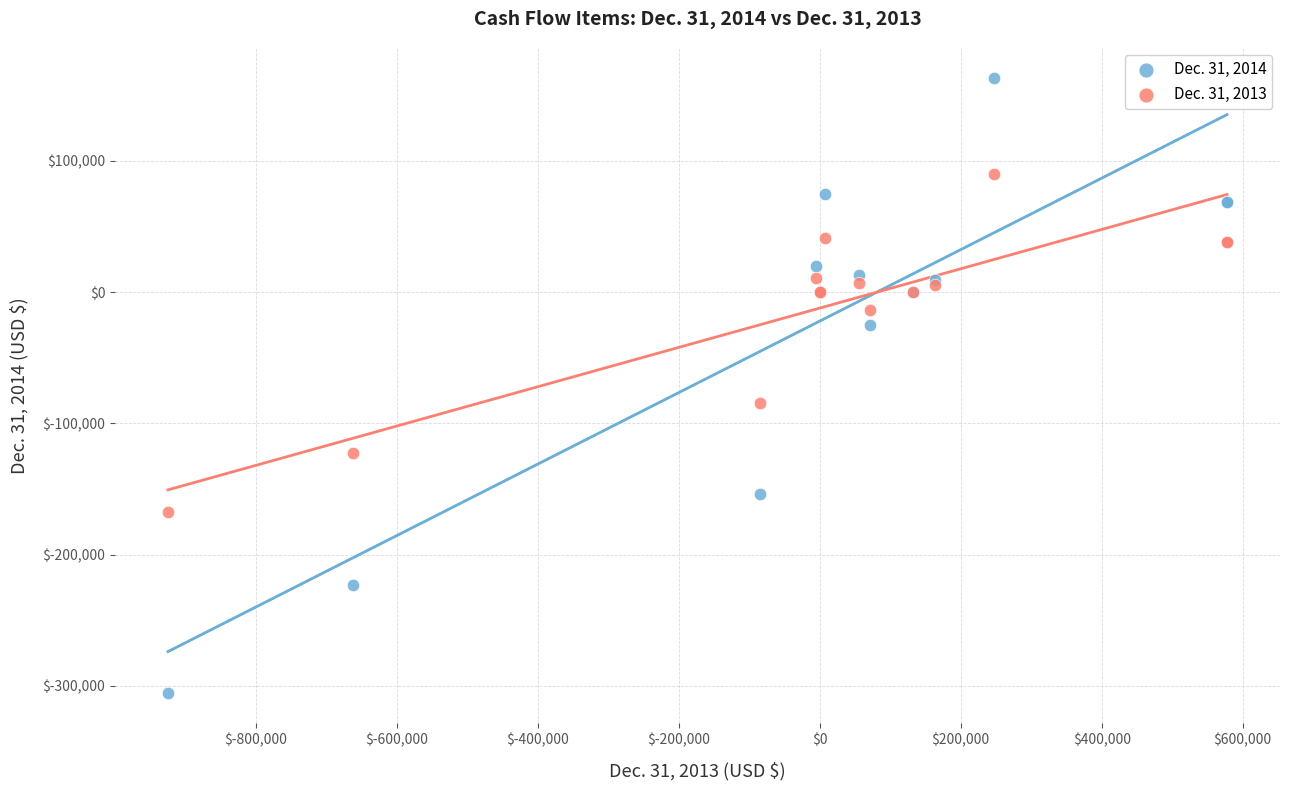

What are all the series names shown in the legend?

Dec. 31, 2014, Dec. 31, 2013